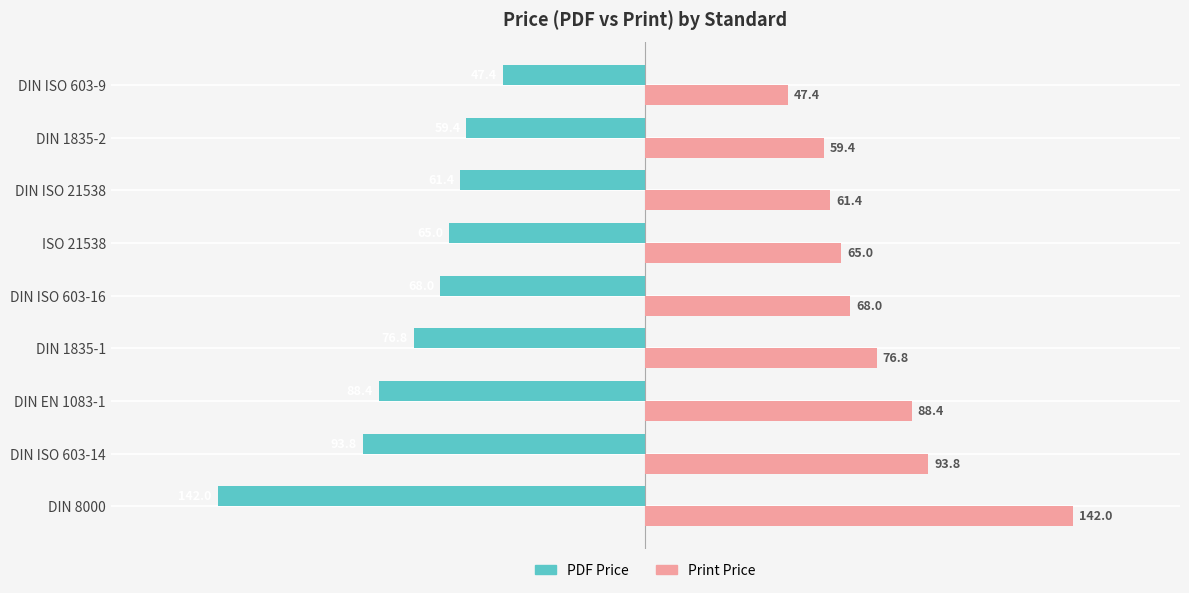

The Print Price series shows 36.2 at ISO 21538. True or false?

False